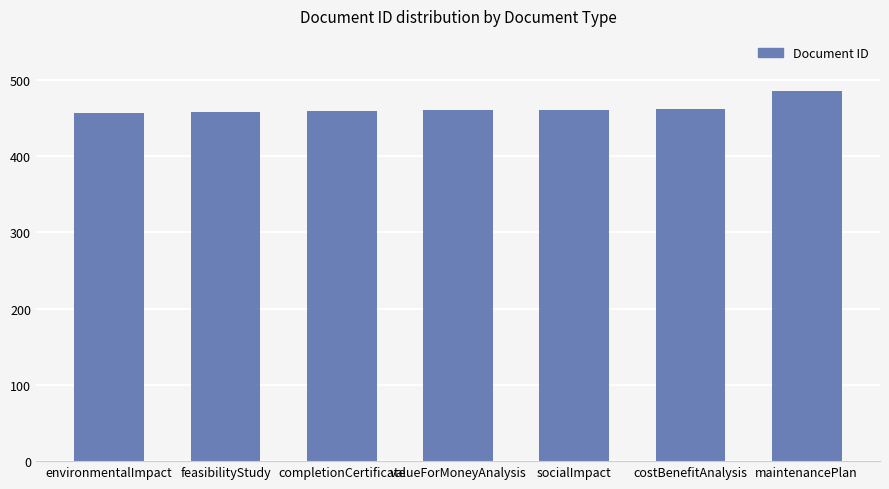

How many categories are shown in the chart?

7